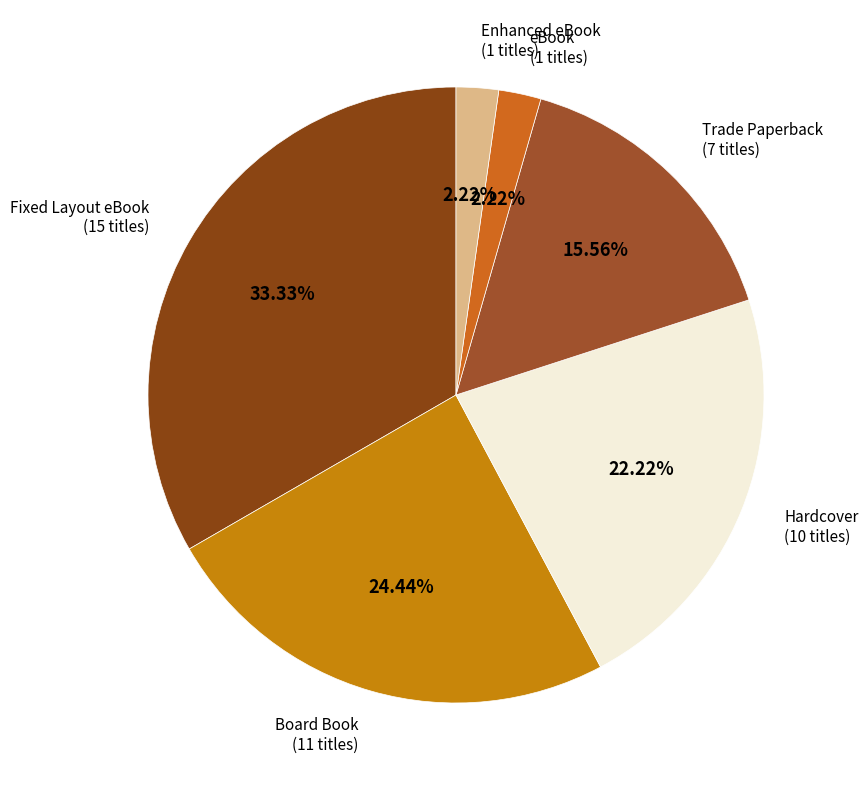

To the nearest percent, what is the average slice percentage?

17%